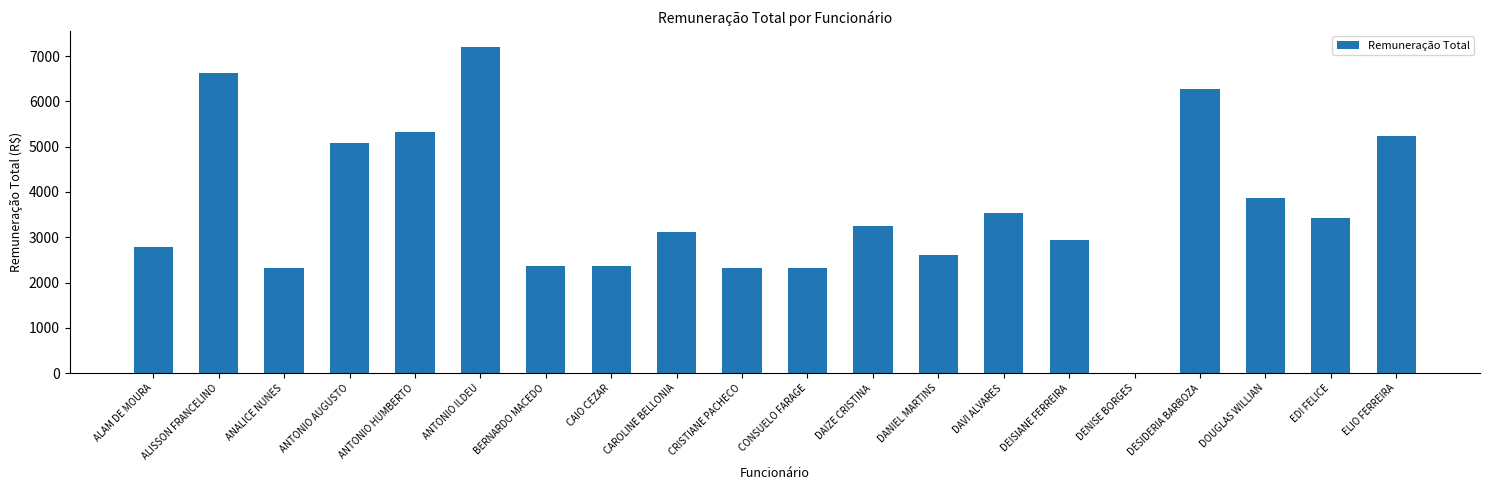

Which label corresponds to the largest value in the chart?

ANTONIO ILDEU